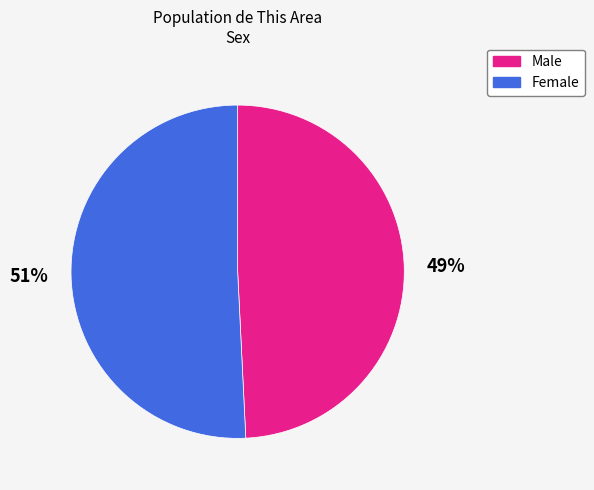

True or false: Male accounts for 49% of the total.

True